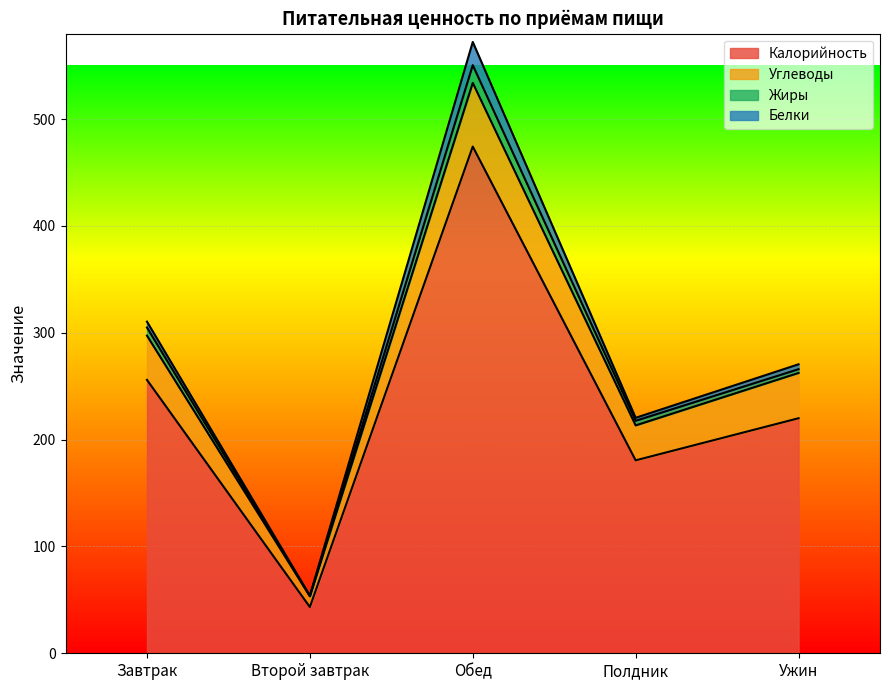

Is the value of Калорийность at Полдник greater than the value of Углеводы at Полдник?

Yes